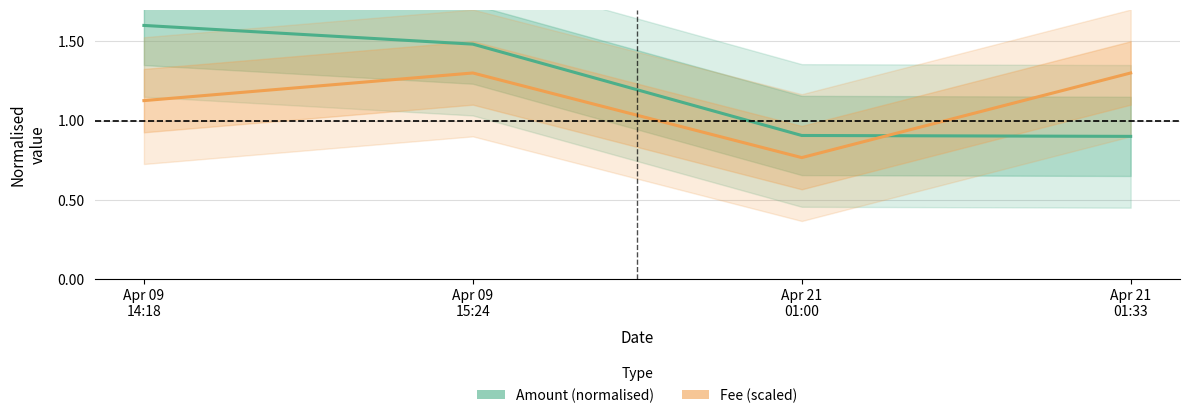

Where do Amount (normalised) and Fee (scaled) first cross each other?

Apr 21
01:00 and Apr 21
01:33